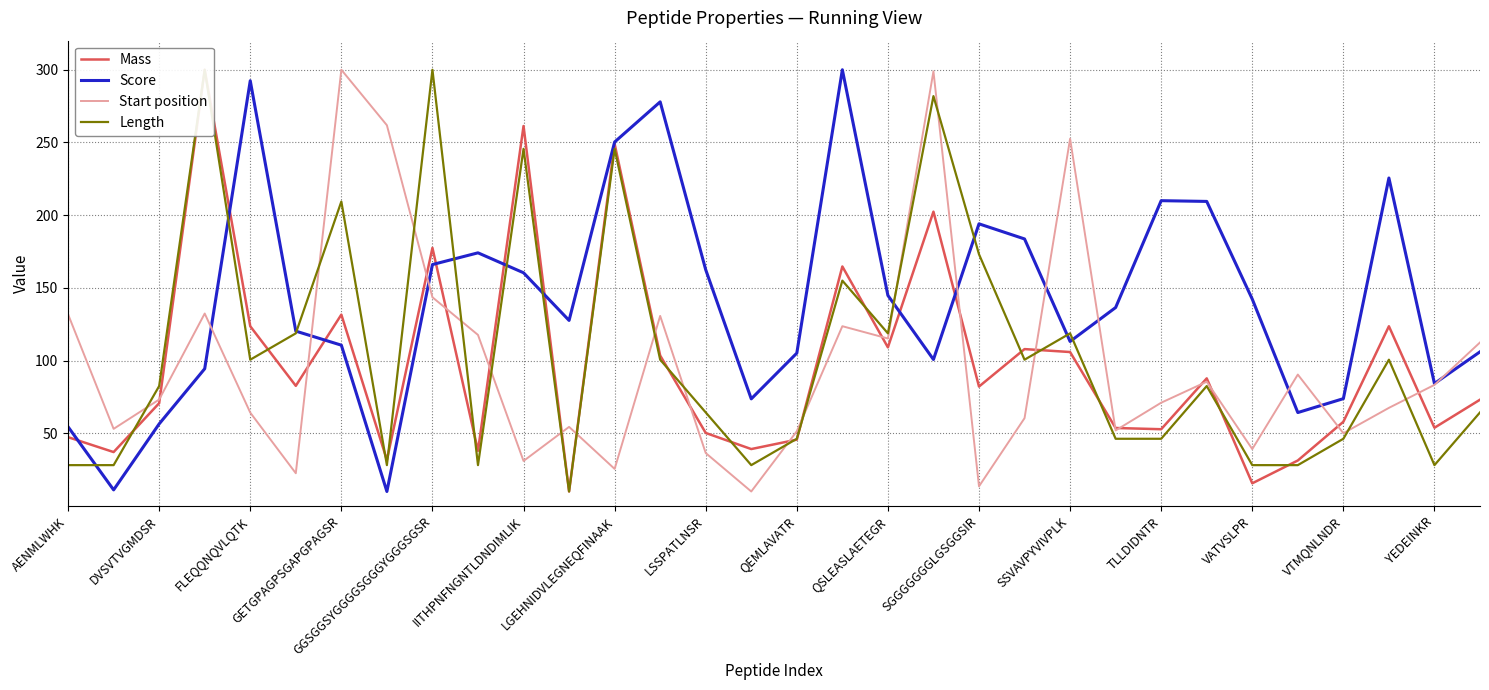

True or false: Start position and Length intersect in this chart.

True